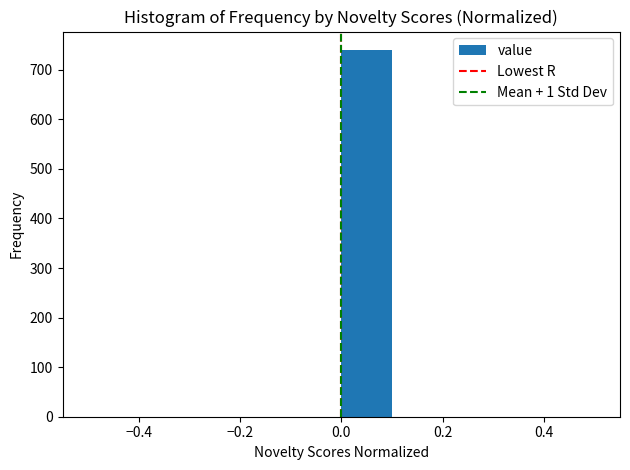

Reading left to right, transcribe this chart: for each bar, give the range it covers on the x-axis and its height. The values are not printed on the chart, so give them approximately, as read against the axis.

-0.5 to -0.4: 0
-0.4 to -0.3: 0
-0.3 to -0.2: 0
-0.2 to -0.1: 0
-0.1 to 0.0: 0
0.0 to 0.1: 740
0.1 to 0.2: 0
0.2 to 0.3: 0
0.3 to 0.4: 0
0.4 to 0.5: 0